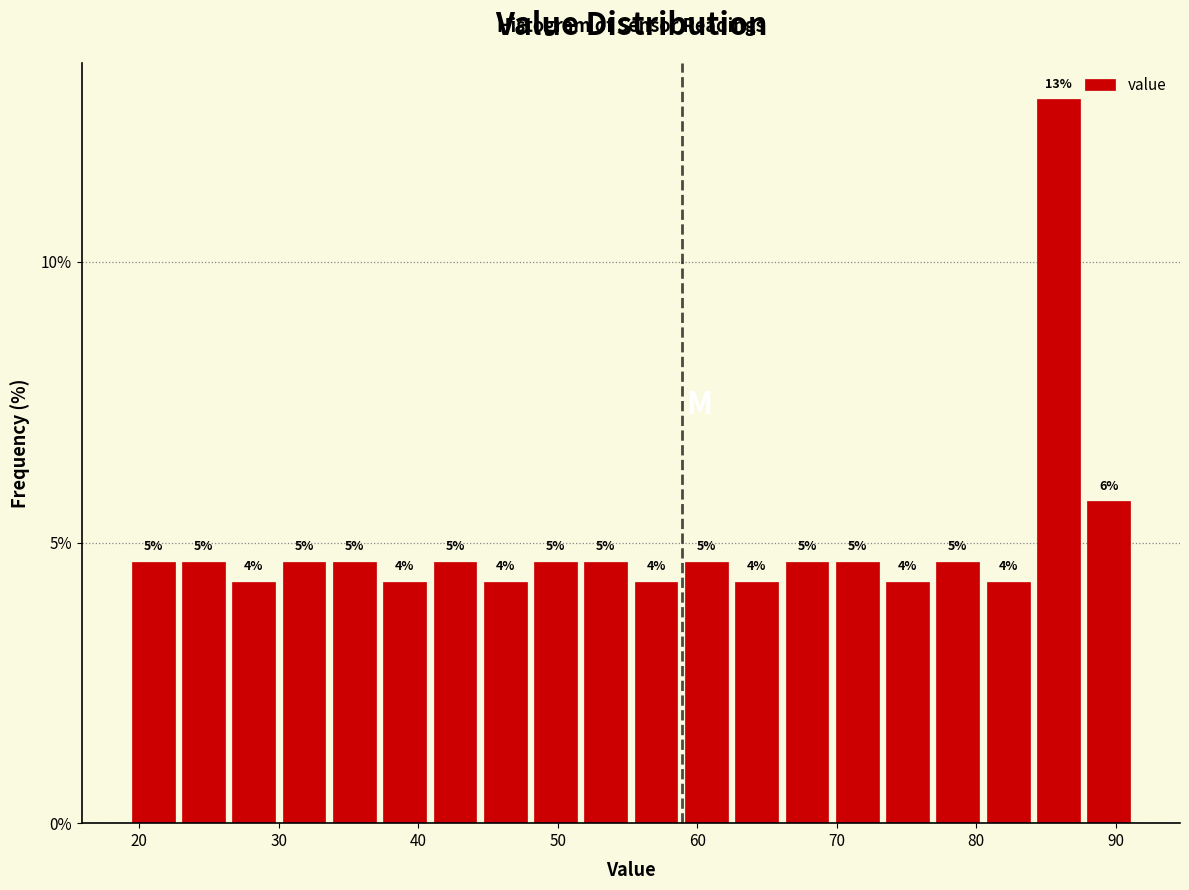

Around what value on the x-axis is the tallest bar? Give the approximate position of its centre, as read against the axis.

86